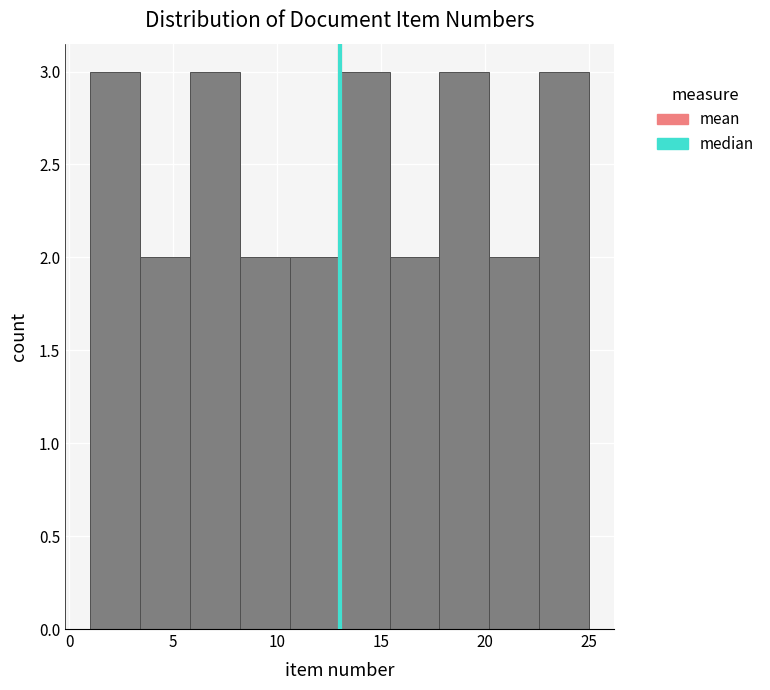

Reading left to right, list every bar in this chart as the range it spans on the x-axis followed by its height. Neither the bar edges nor the heights are printed on the chart, so give them approximately, as read against the axes.

1.0 to 3.4: 3
3.4 to 5.8: 2
5.8 to 8.2: 3
8.2 to 10.6: 2
10.6 to 13.0: 2
13.0 to 15.4: 3
15.4 to 17.8: 2
17.8 to 20.2: 3
20.2 to 22.6: 2
22.6 to 25.0: 3